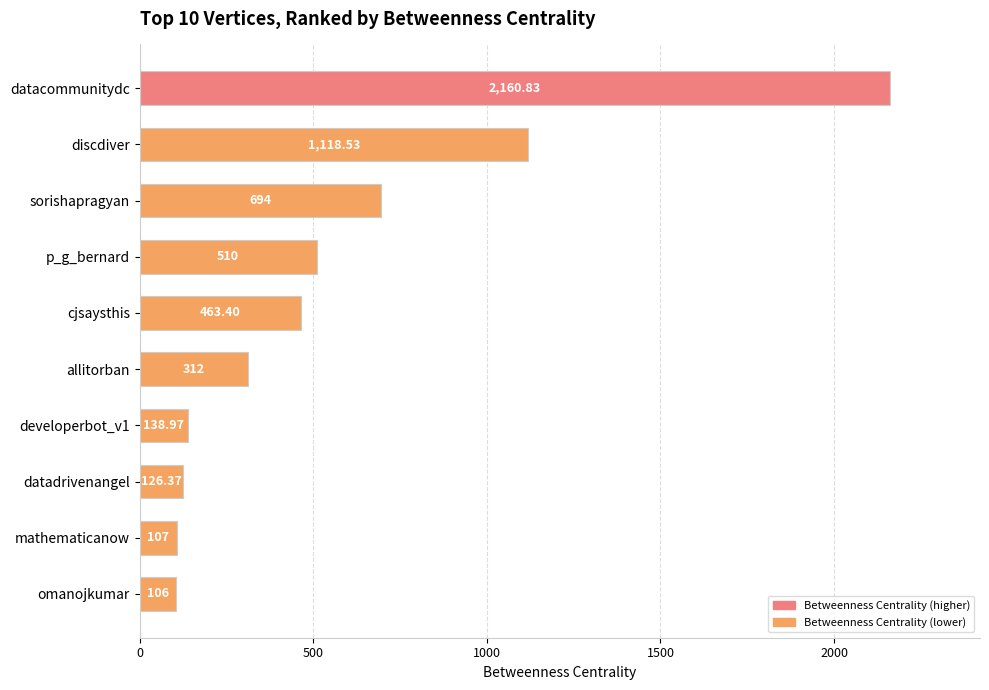

List the labels in order of value, smallest first.

omanojkumar, mathematicanow, datadrivenangel, developerbot_v1, allitorban, cjsaysthis, p_g_bernard, sorishapragyan, discdiver, datacommunitydc